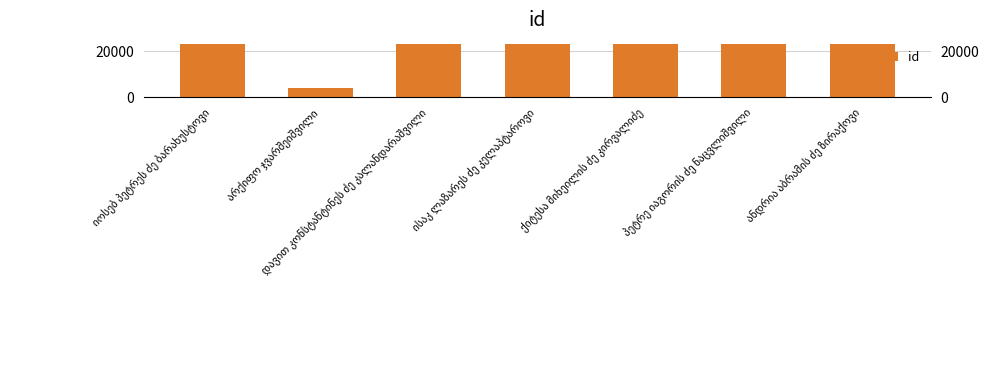

How many distinct data groups are displayed?

1